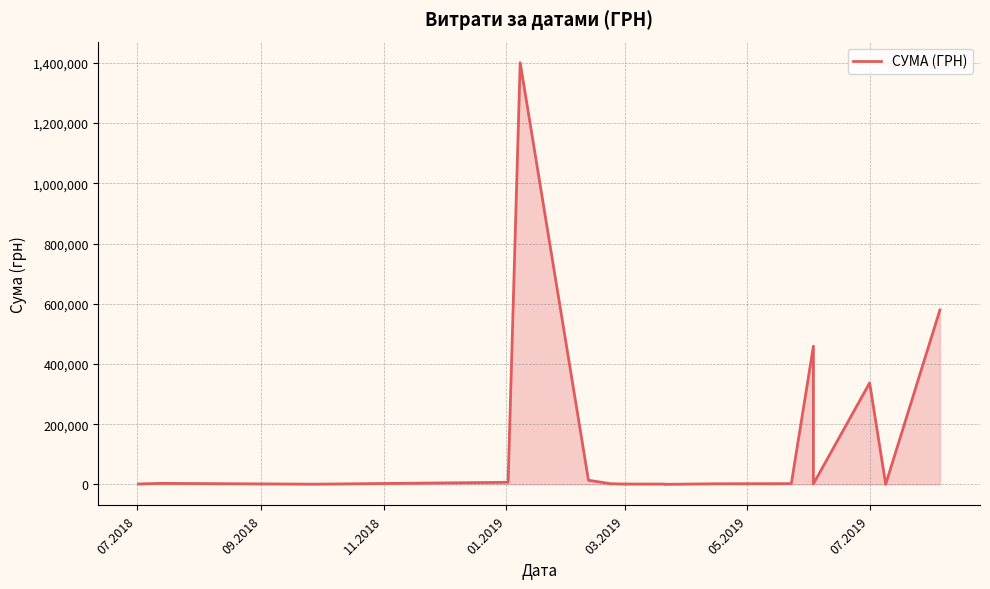

True or false: there are more than 2 points higher than both neighbors.

True